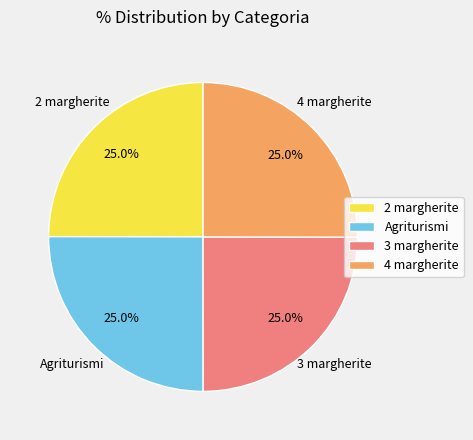

The 4 margherite slice represents 37% of the pie. True or false?

False